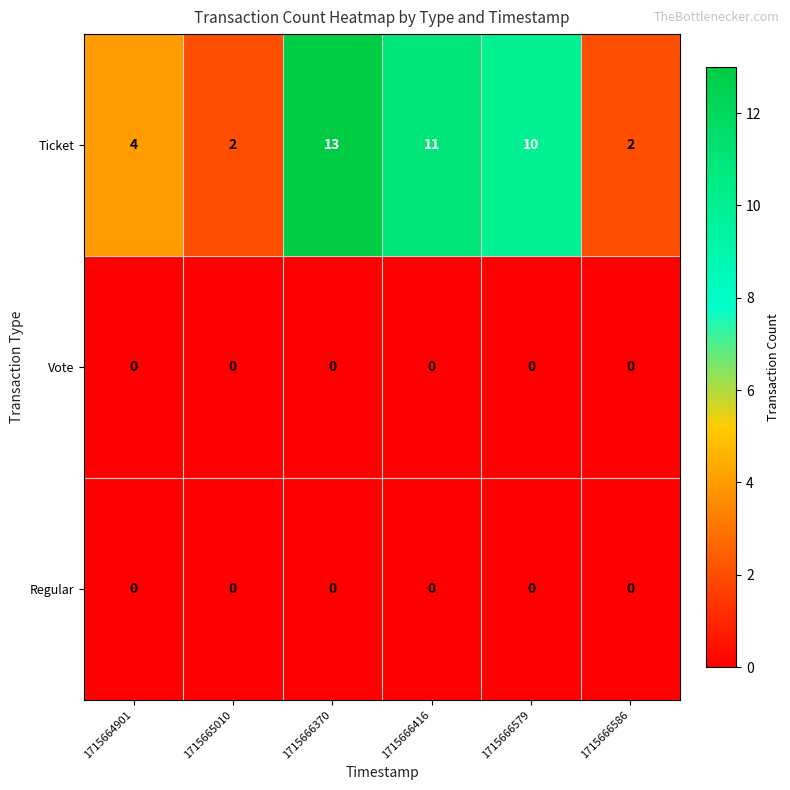

Which series has the widest spread of values?

Ticket